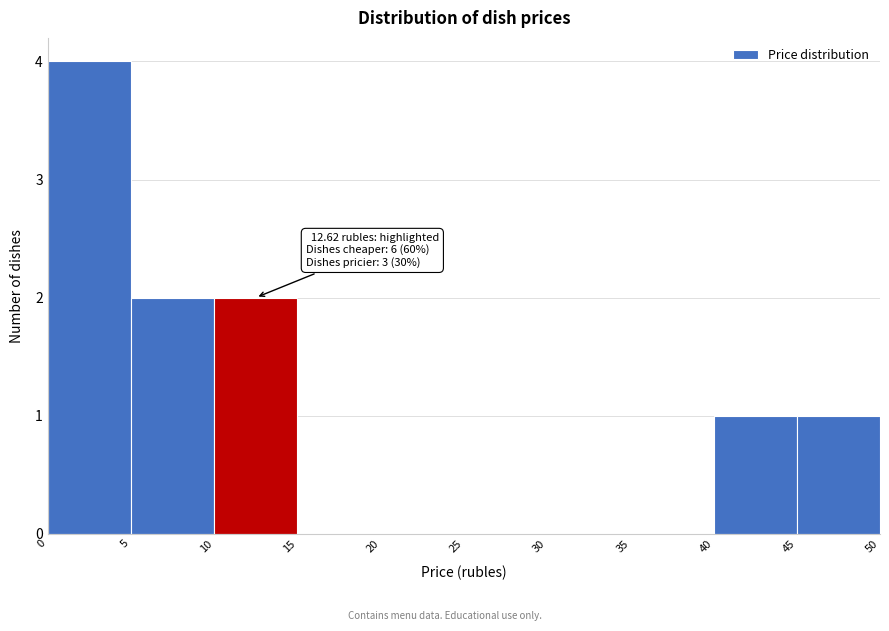

Which range on the x-axis has the tallest bar?

0 to 5